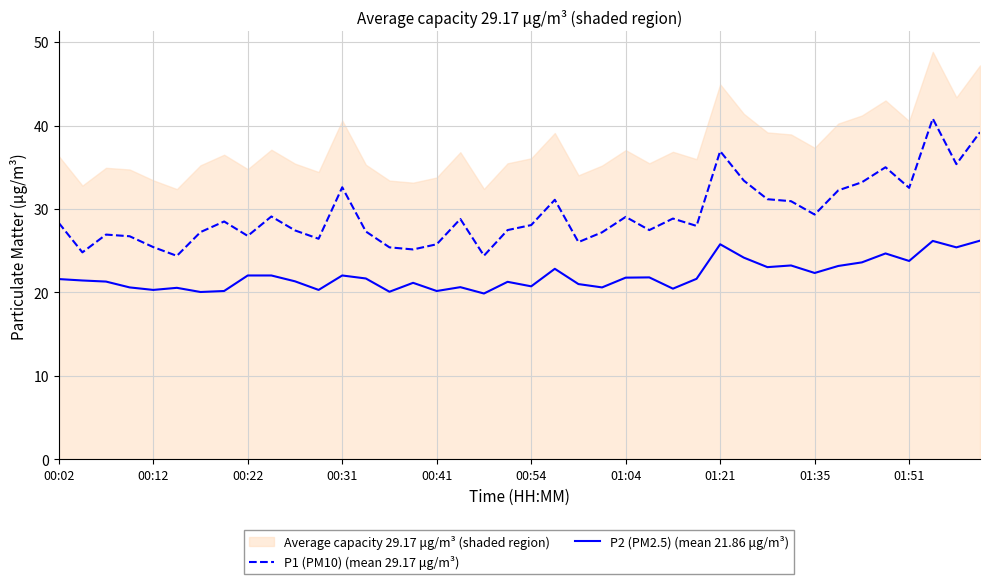

How many lines are shown in the chart?

2